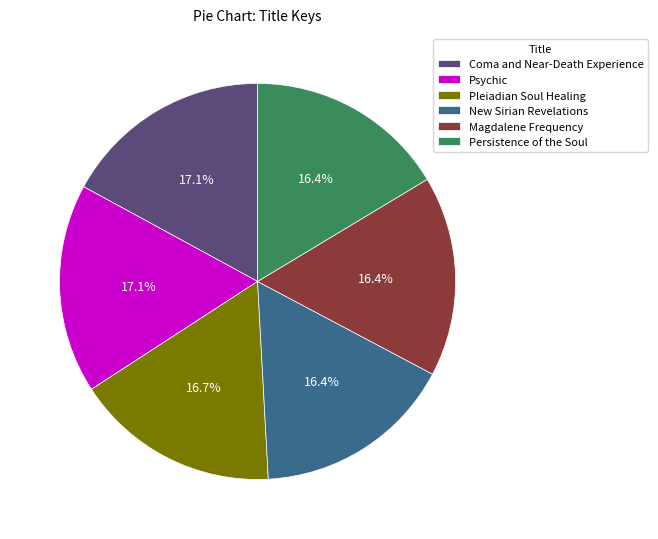

Approximately how many times larger is the value at Pleiadian Soul Healing compared to New Sirian Revelations?

1.0